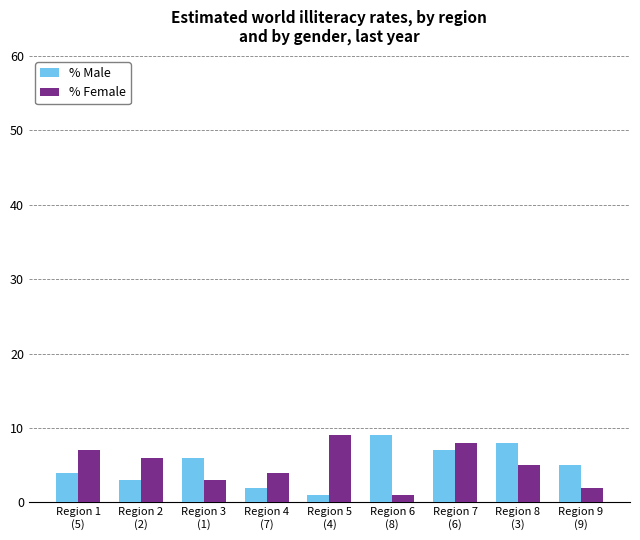

What is the greatest value displayed?

9